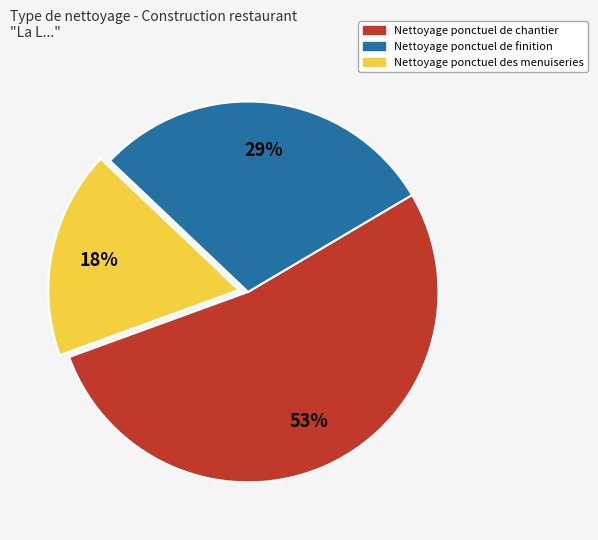

Combined, do Nettoyage ponctuel de finition and Nettoyage ponctuel de chantier account for over 50%?

Yes